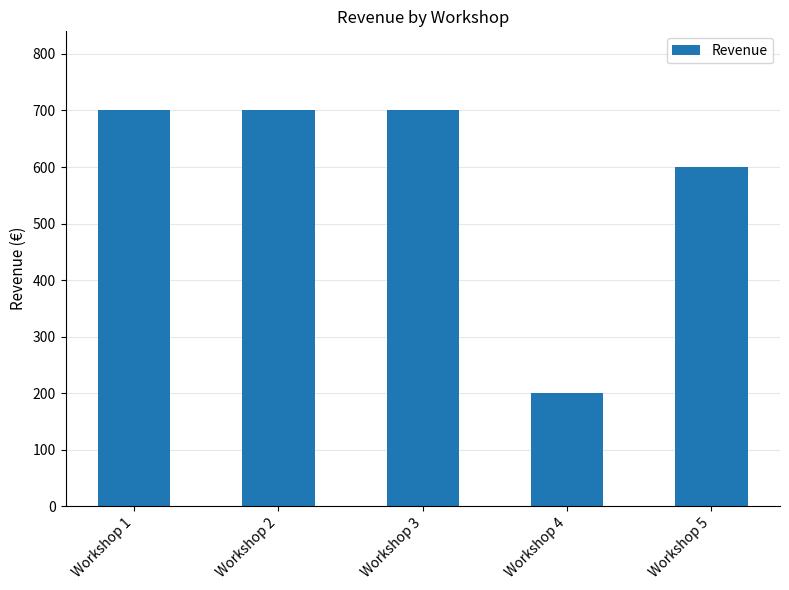

What is the greatest value displayed?

700